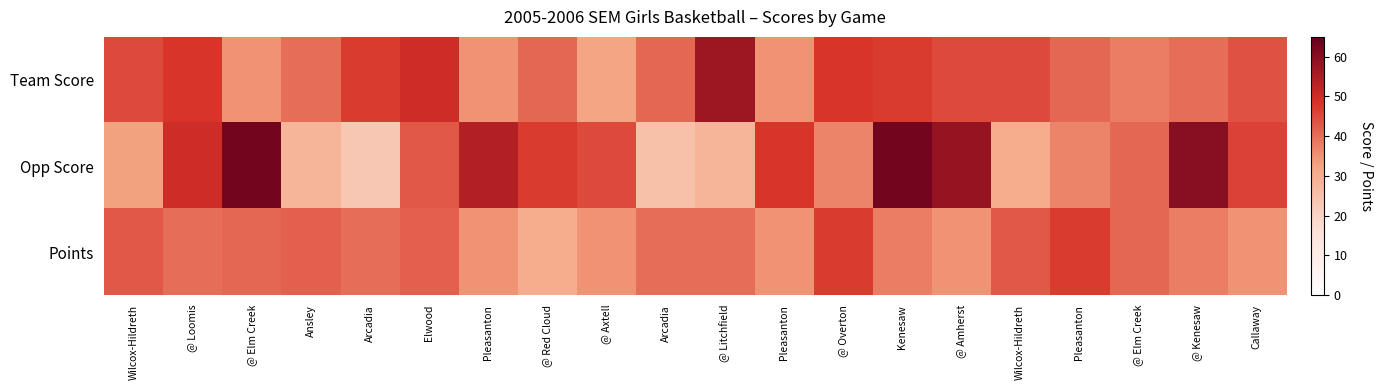

Between @ Amherst and Callaway, which series saw the biggest shift?

Opp Score